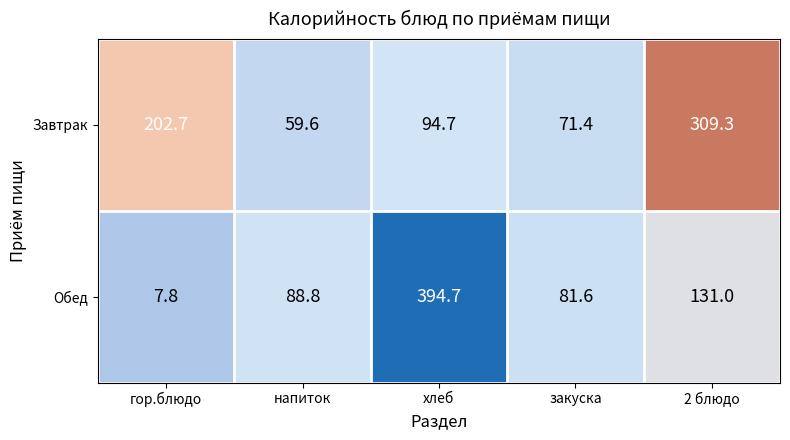

Reading left to right, transcribe all the data shown in this chart.

Завтрак: 202.7	59.6	94.7	71.4	309.3
Обед: 7.8	88.8	394.7	81.6	131.0